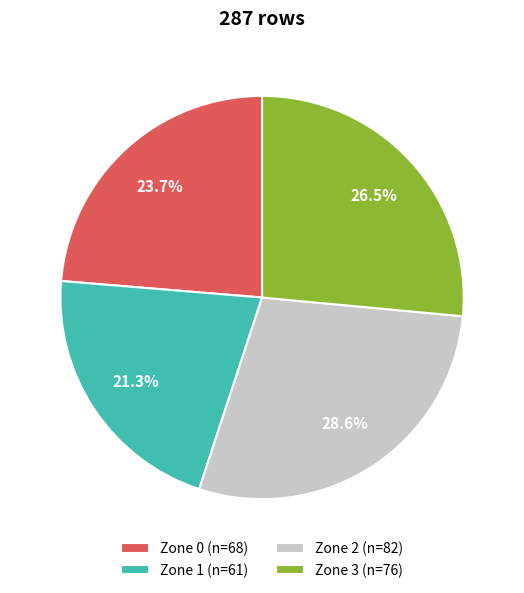

Does Zone 2 account for over 50% of the chart?

No